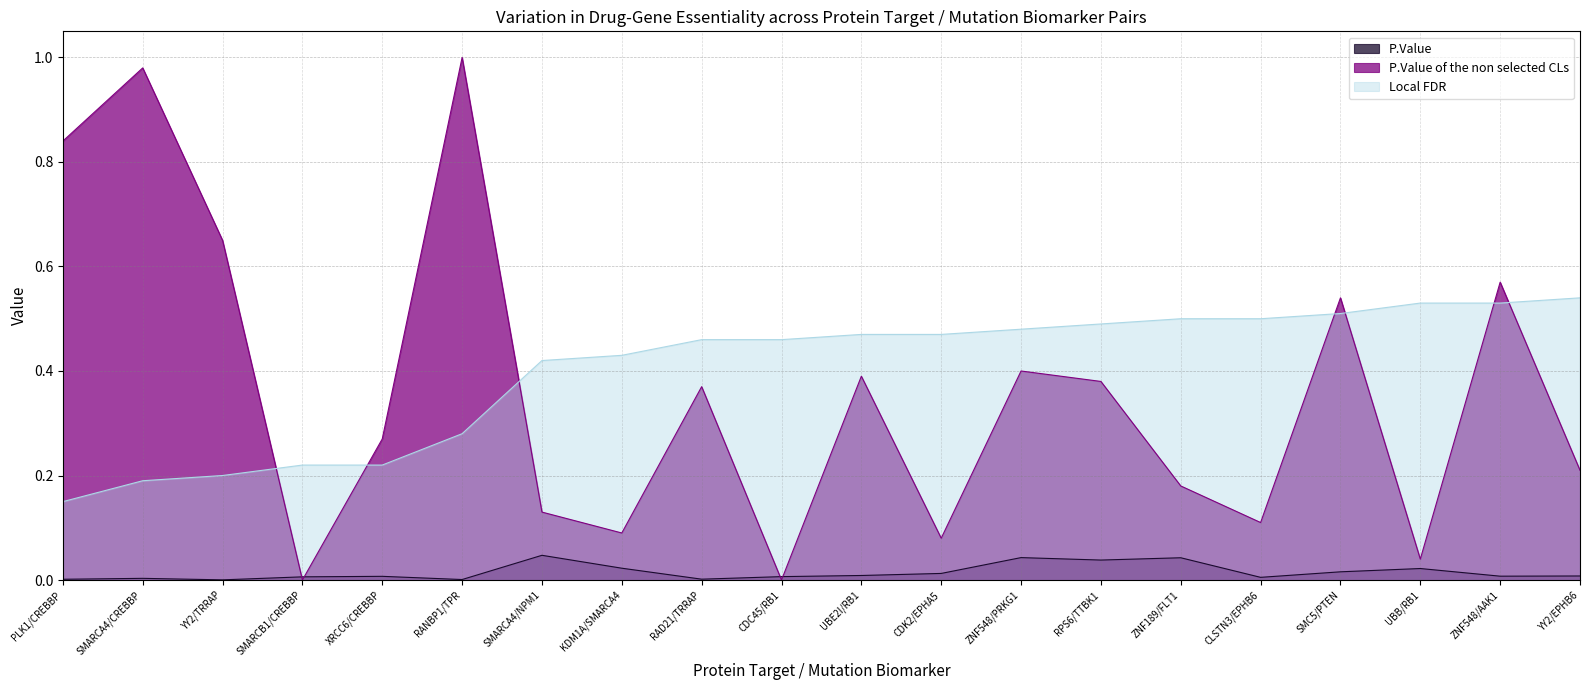

Does the chart display data point markers on the line(s)?

No